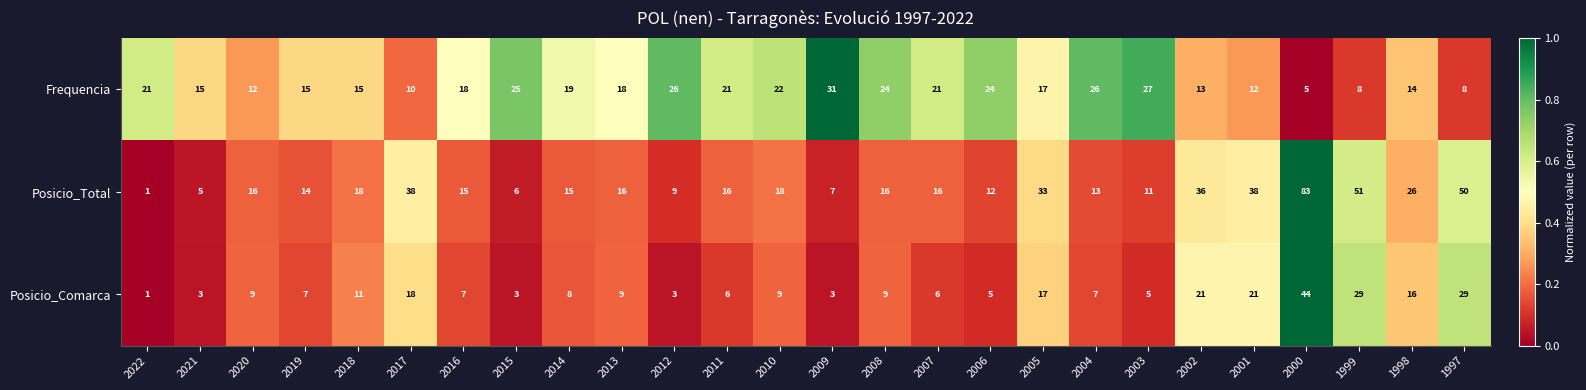

Count the number of categories in the chart.

26